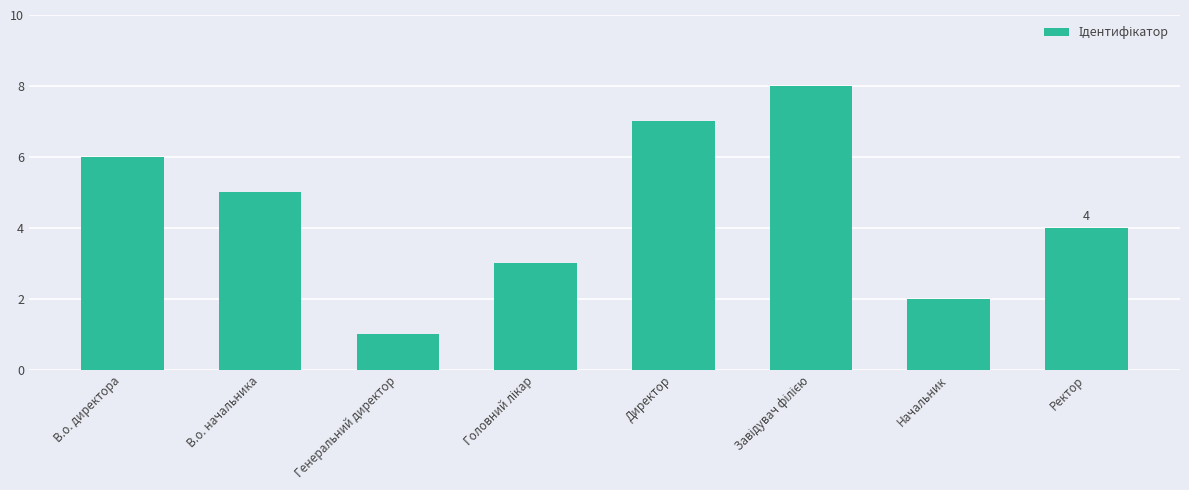

Between В.о. директора and В.о. начальника, which is larger?

В.о. директора